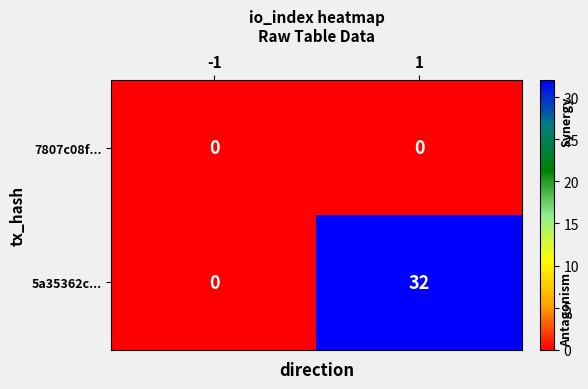

How many categories are shown in the chart?

2